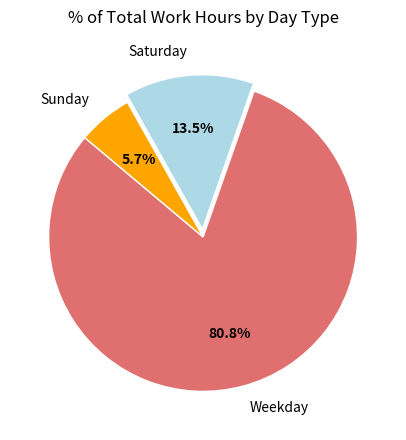

What is the smallest slice in the pie chart?

Sunday